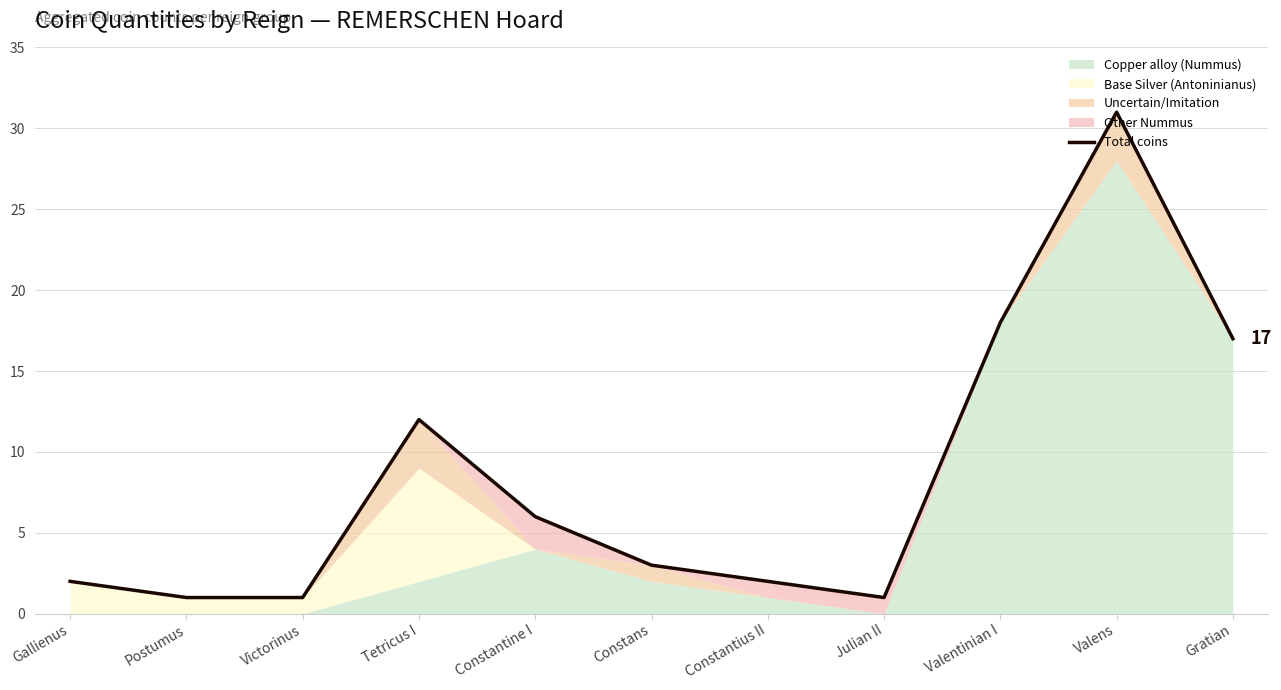

What is the ratio of the value at Constantine I to the value at Valens?

0.2